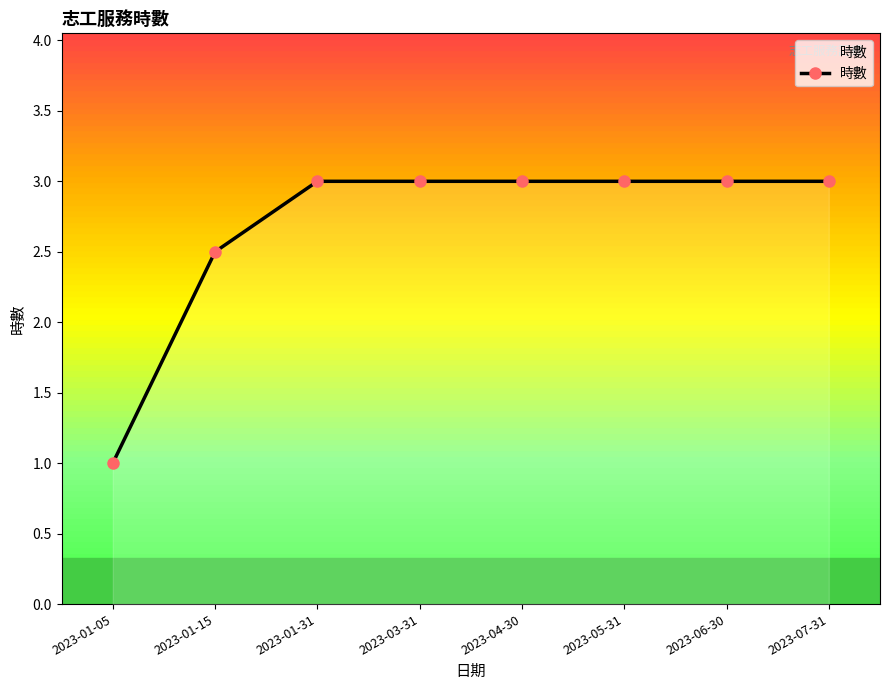

What is the difference between the maximum and minimum values?

2.0